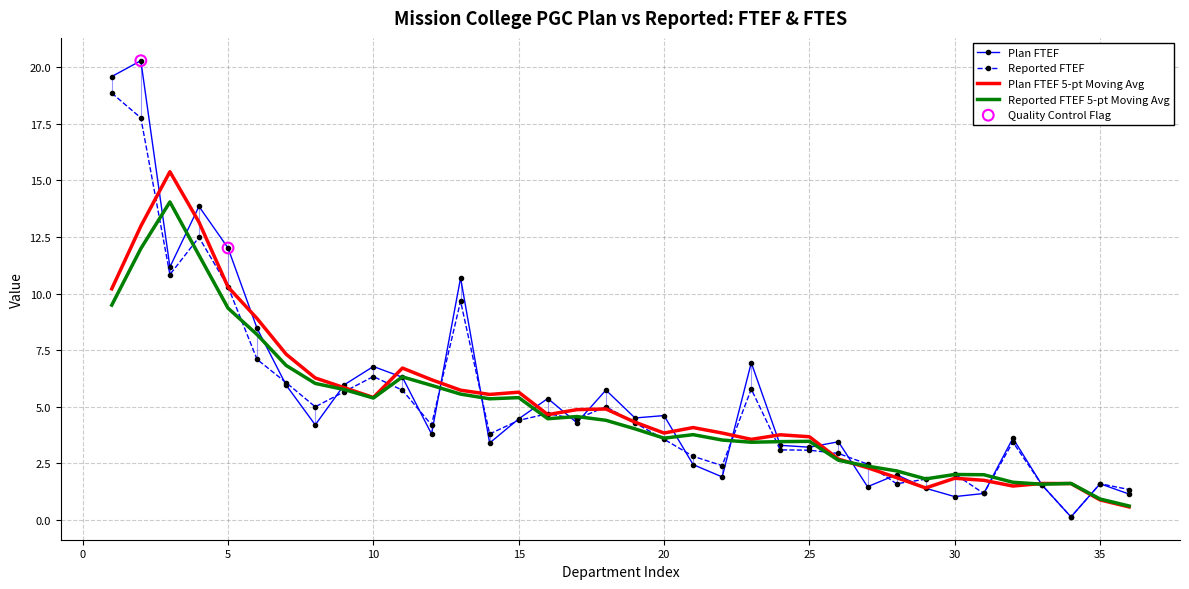

Which series has the largest range (max minus min)?

Plan FTEF